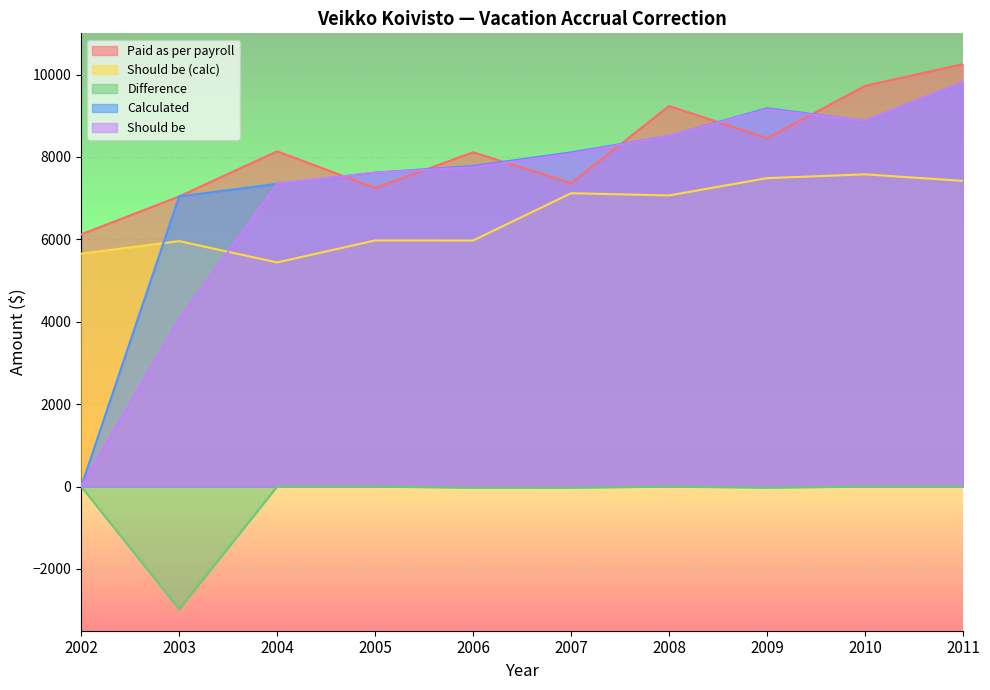

At 2011, list the series in order from largest to smallest.

Paid as per payroll, Calculated, Should be, Should be (calc), Difference